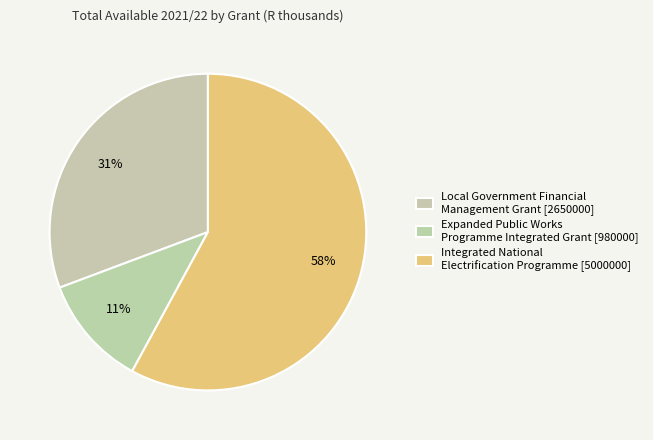

How many slices are in this pie chart?

3